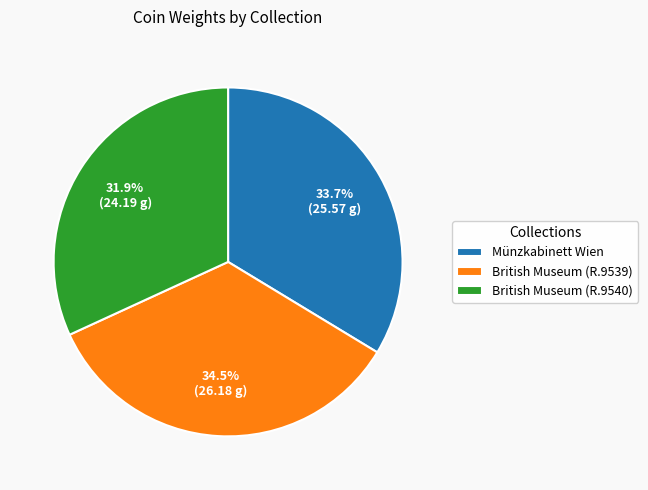

What portion of the pie excludes Münzkabinett Wien?

66.3%